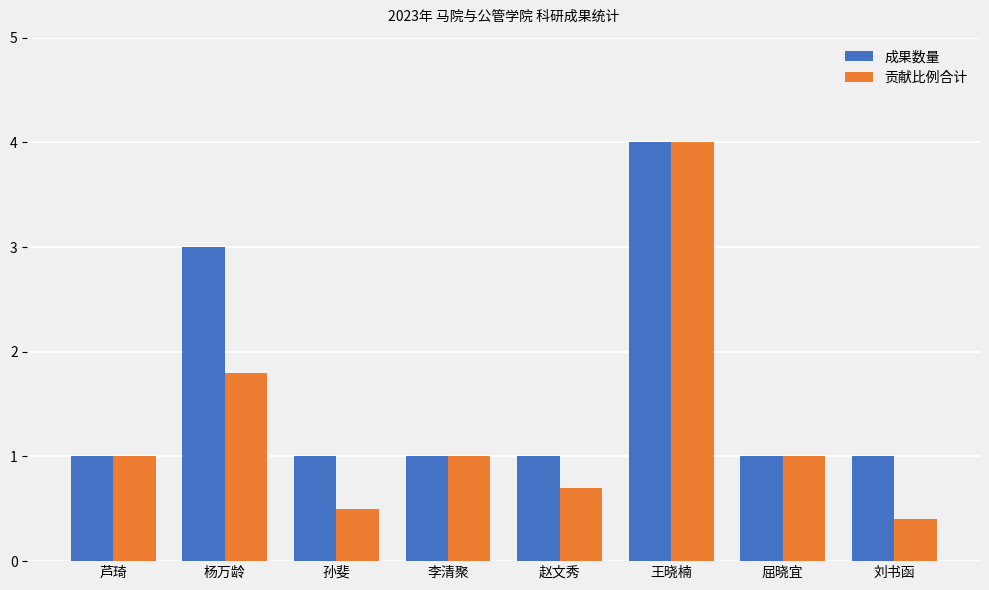

Reading right to left, what are all the values shown in this chart?

成果数量: 刘书函=1.0	屈晓宜=1.0	王晓楠=4.0	赵文秀=1.0	李清聚=1.0	孙斐=1.0	杨万龄=3.0	芦琦=1.0
贡献比例合计: 刘书函=0.4	屈晓宜=1.0	王晓楠=4.0	赵文秀=0.7	李清聚=1.0	孙斐=0.5	杨万龄=1.8	芦琦=1.0